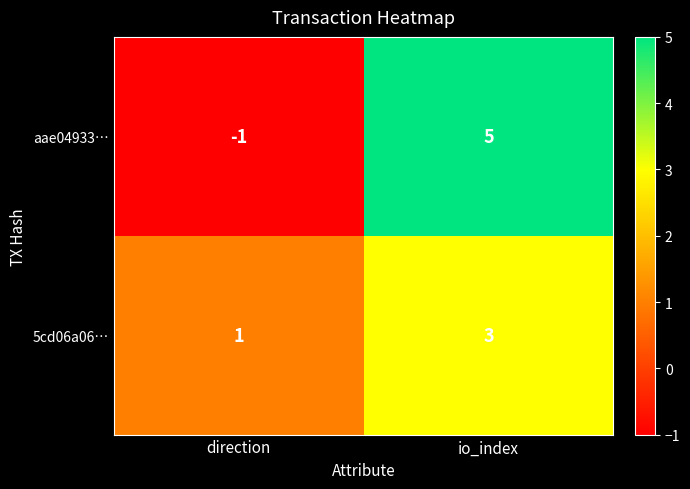

Reading left to right, what are all the values shown in this chart?

aae04933…: direction=-1	io_index=5
5cd06a06…: direction=1	io_index=3